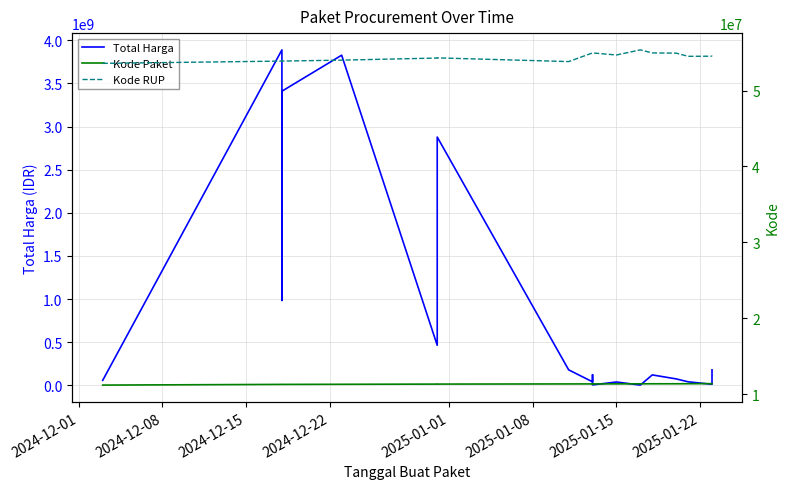

How many data points in Kode RUP are less than 54511123?

10